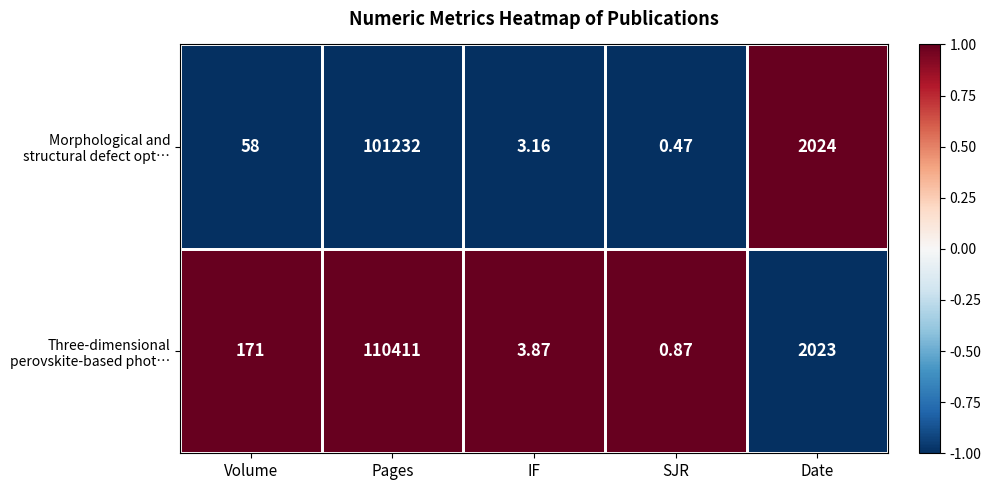

Which category has the lowest value across all series?

SJR